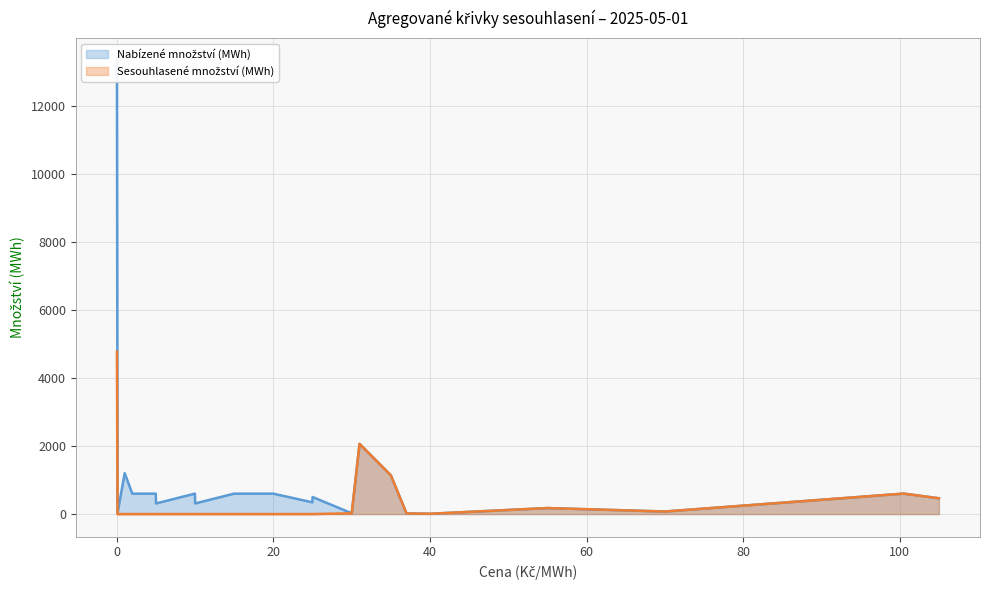

Is the value of Nabízené množství (MWh) at 70.0 greater than the value of Sesouhlasené množství (MWh) at 30.0?

Yes